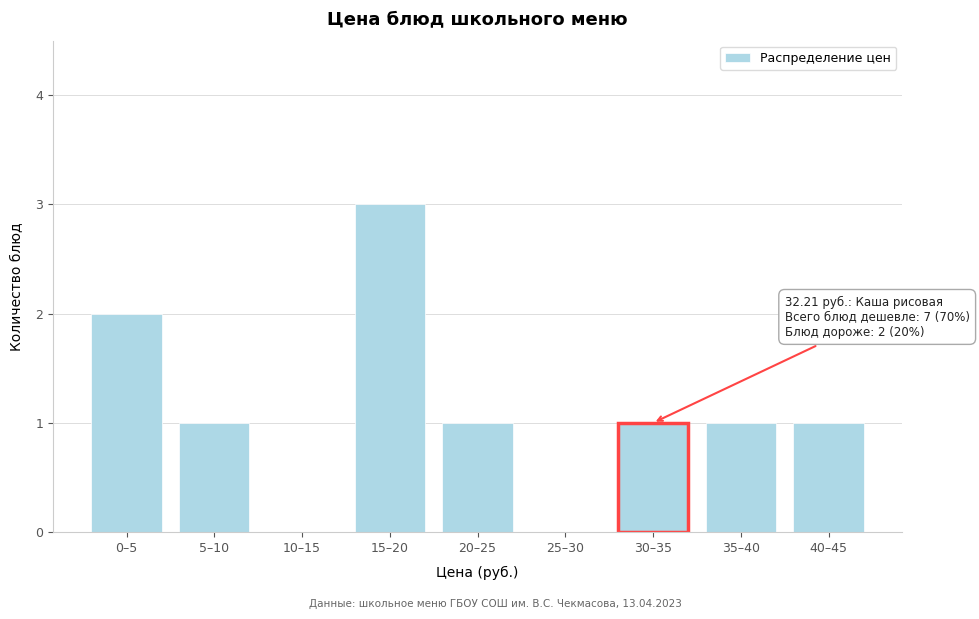

Reading right to left, list all the values displayed in this chart.

40–45=1	35–40=1	30–35=1	25–30=0	20–25=1	15–20=3	10–15=0	5–10=1	0–5=2